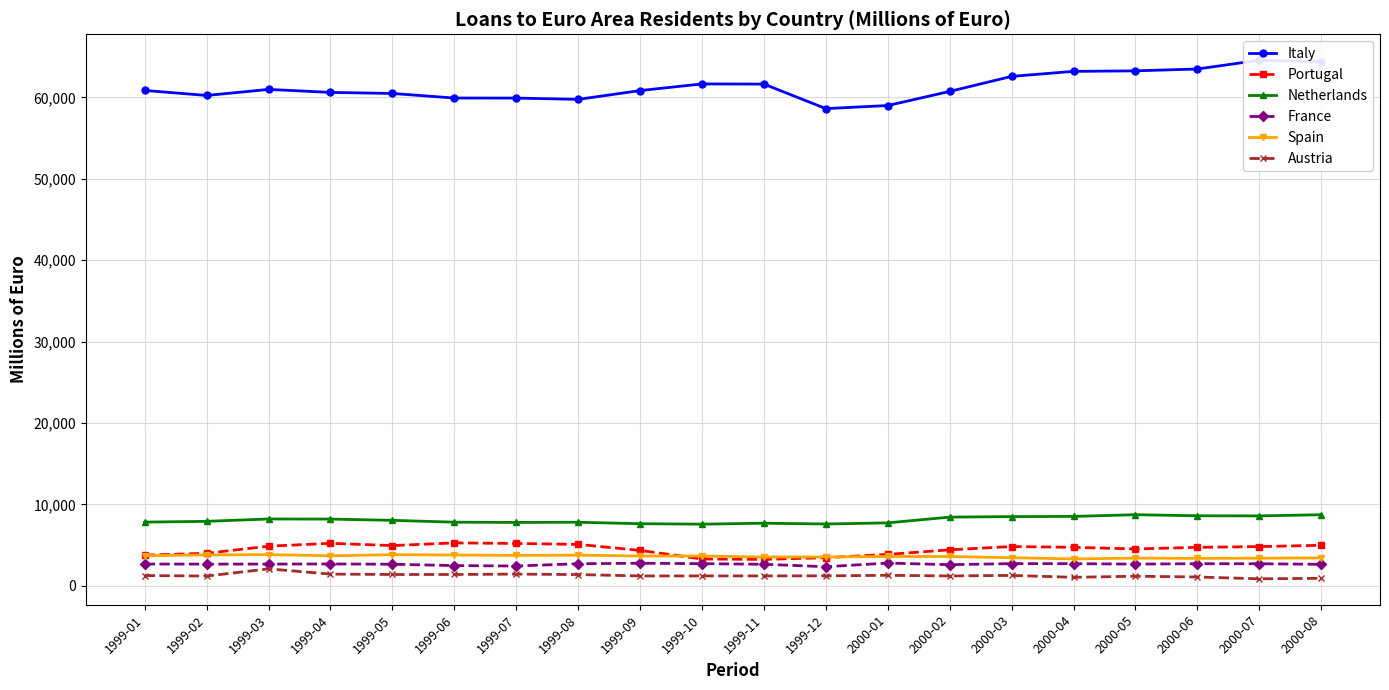

How many categories are shown in the chart?

20